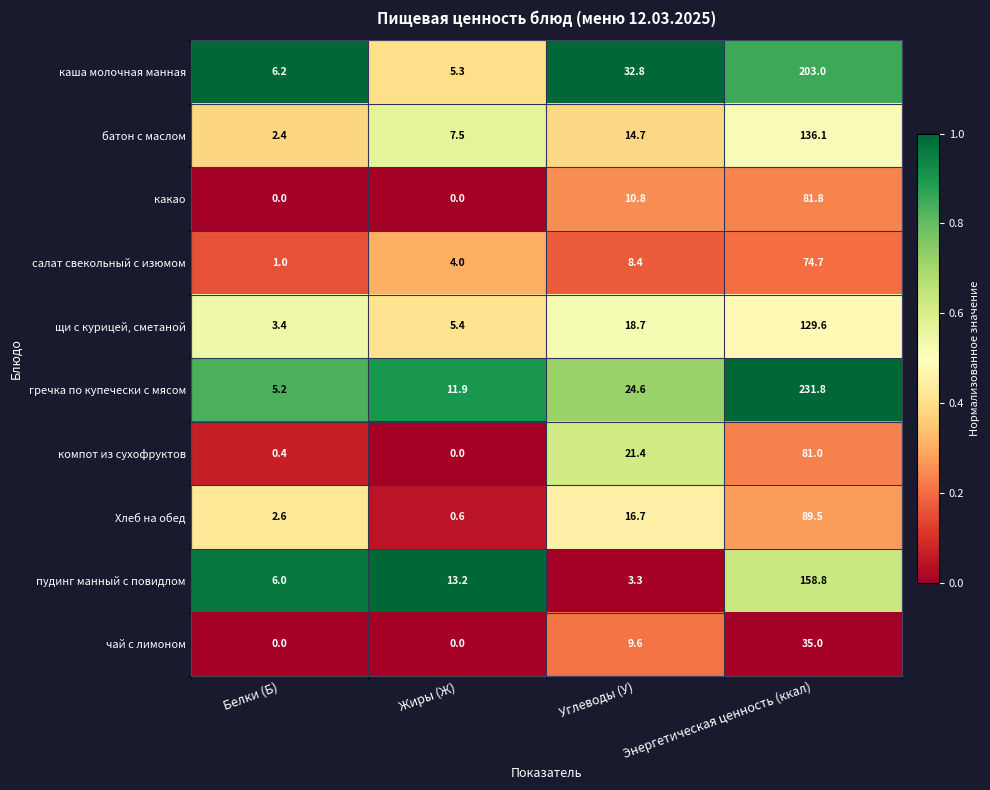

What is the sum of all чай с лимоном values?

44.6